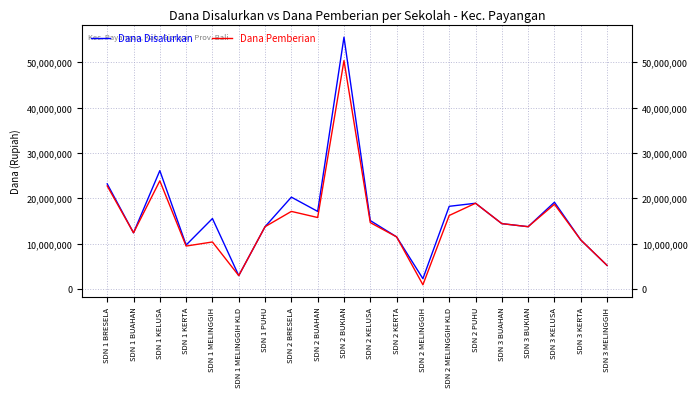

Reading left to right, extract all data points from this chart.

Dana Disalurkan: 23175000	12375000	26100000	9675000	15525000	2925000	13725000	20250000	17100000	55575000	15075000	11475000	2250000	18225000	18900000	14400000	13725000	19125000	10800000	5175000
Dana Pemberian: 22725000	12375000	23850000	9450000	10350000	2925000	13725000	17100000	15750000	50400000	14625000	11475000	900000	16200000	18900000	14400000	13725000	18675000	10800000	5175000